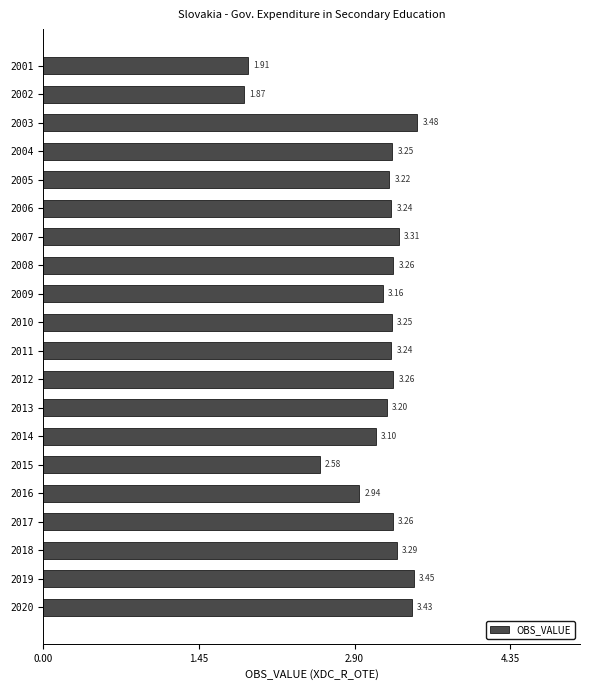

Between 2013 and 2007, which is larger?

2007